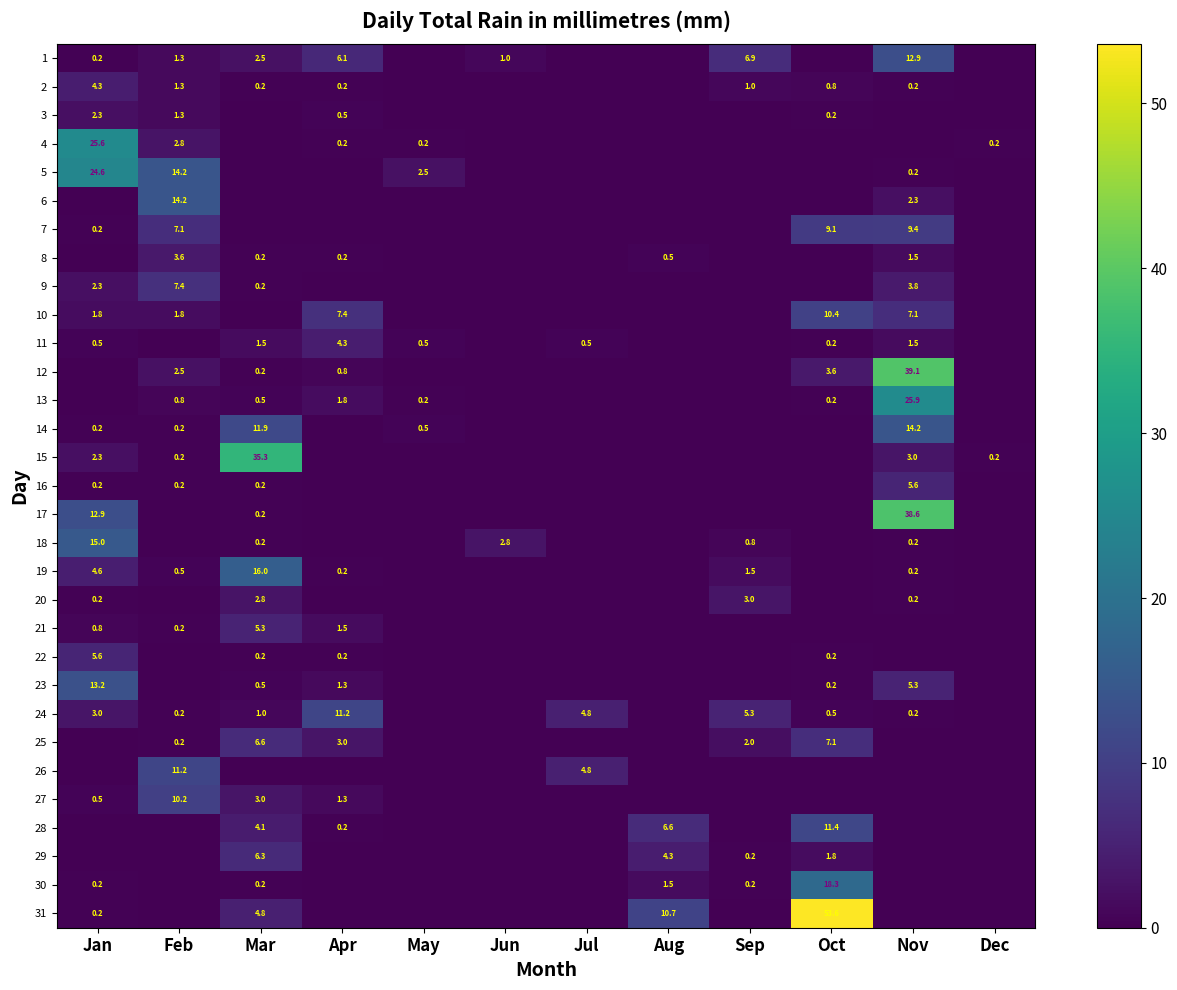

Between Apr and Feb, which is larger?

Apr